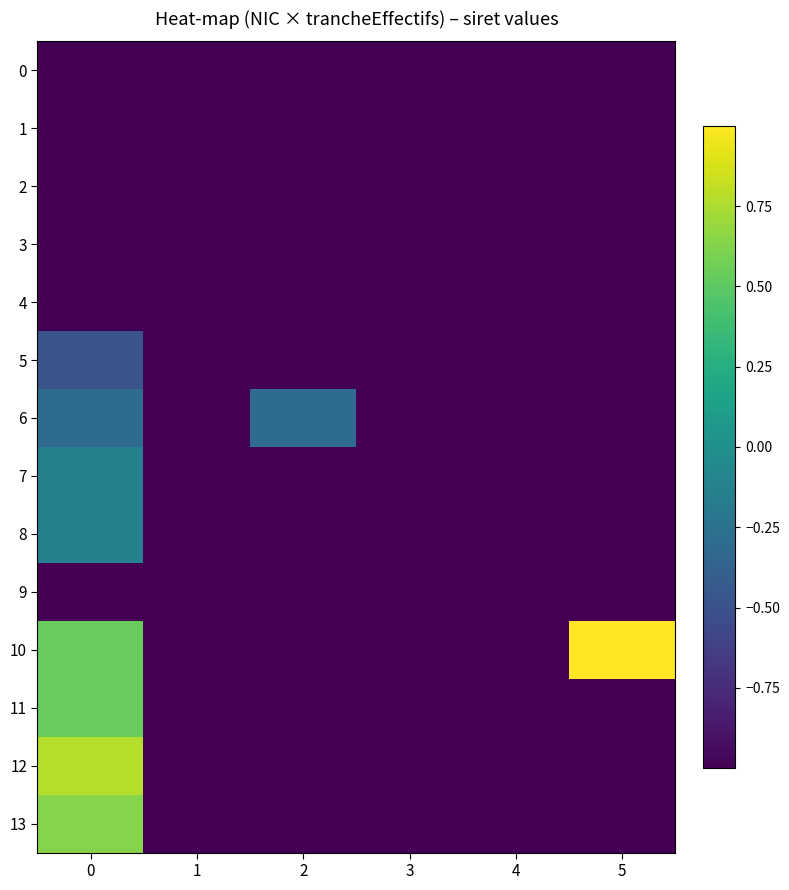

How many distinct data groups are displayed?

14